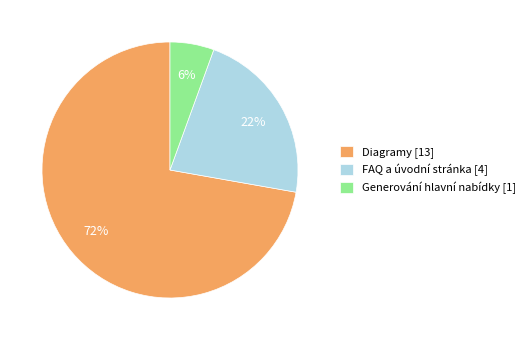

Do Generování hlavní nabídky [1] and FAQ a úvodní stránka [4] together represent more than half of the pie?

No